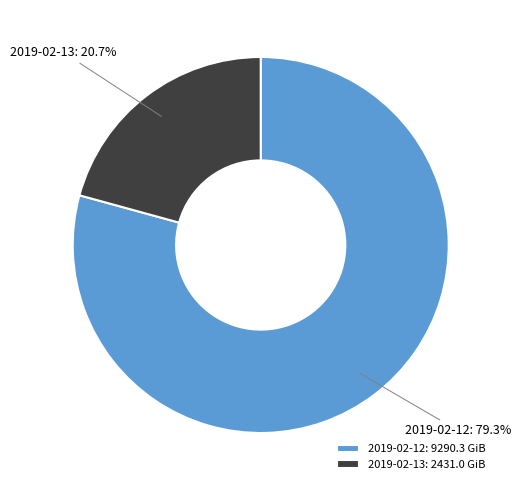

Which slice is the largest?

2019-02-12